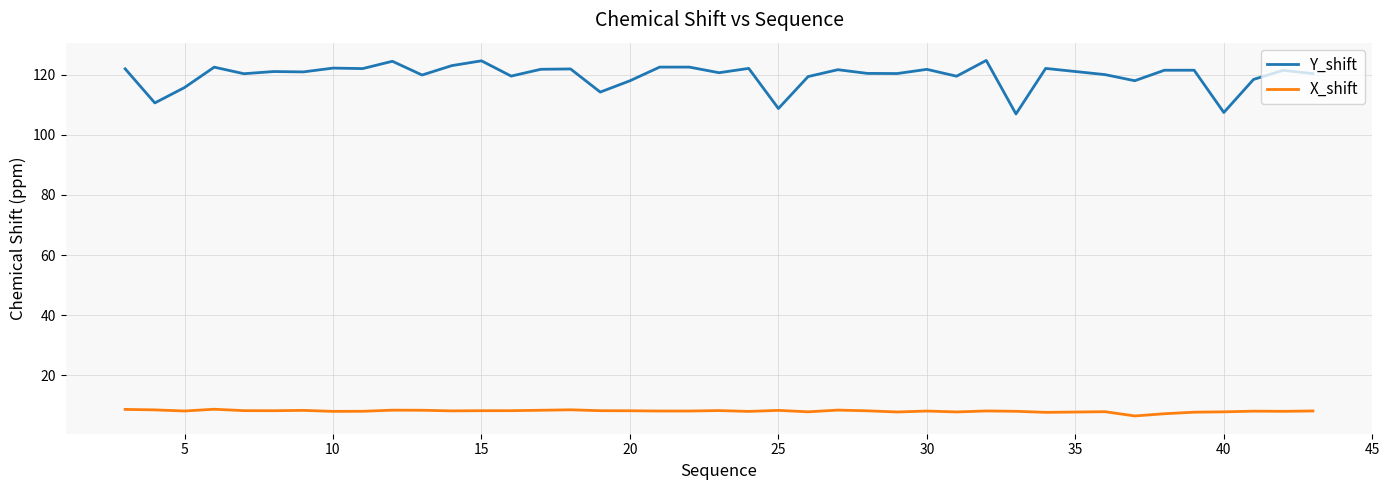

Rank the series by their average value, from highest to lowest.

Y_shift, X_shift